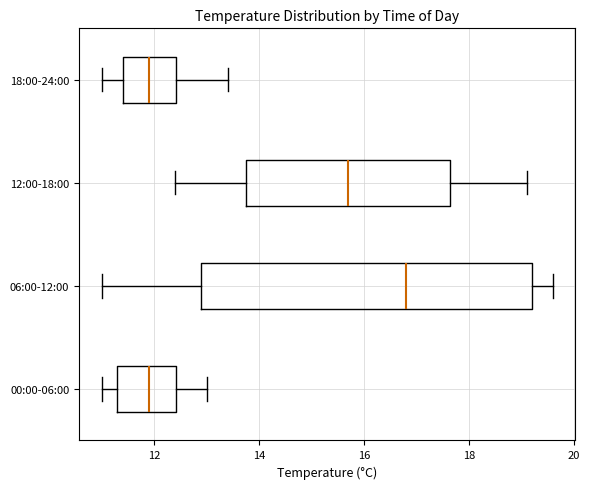

Reading bottom to top, read every box against the x-axis: the position of its median line, the range the box covers, and the ends of its whiskers. The values are not printed on the chart, so give them approximately, as read against the axis.

00:00-06:00: median 12.0, box 11.4 to 12.4, whiskers 11.0 to 13.0
06:00-12:00: median 16.8, box 13.0 to 19.2, whiskers 11.0 to 19.6
12:00-18:00: median 15.8, box 13.8 to 17.6, whiskers 12.4 to 19.2
18:00-24:00: median 12.0, box 11.4 to 12.4, whiskers 11.0 to 13.4